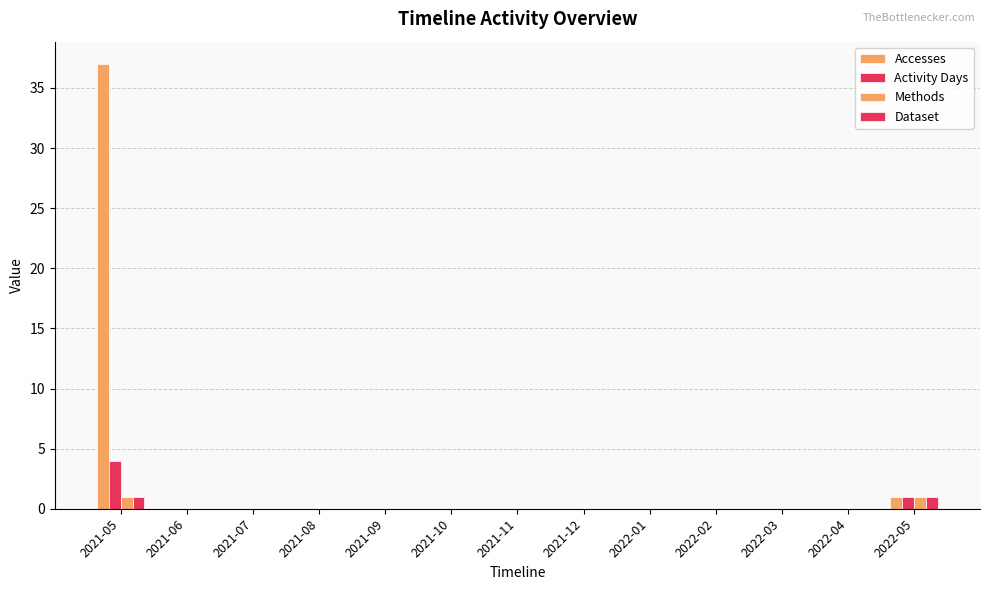

List the series in order of their peak value, highest first.

Accesses, Activity Days, Methods, Dataset